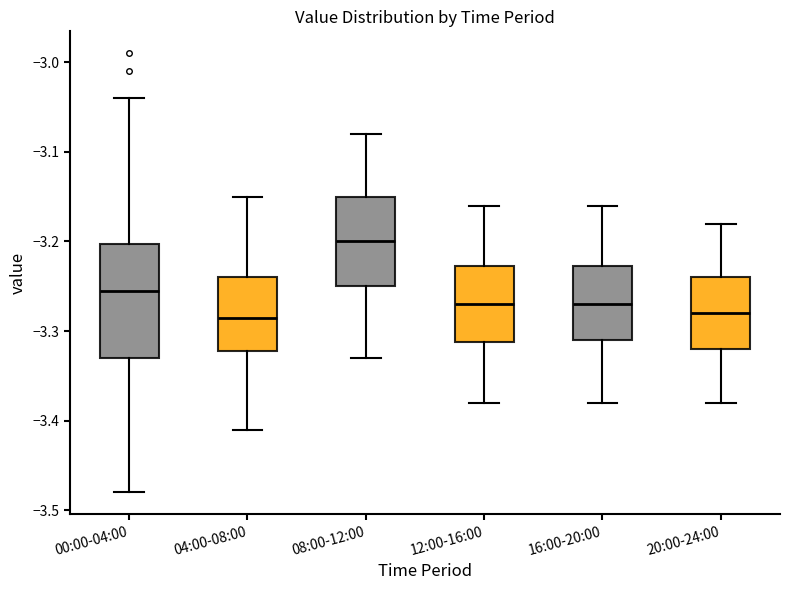

Where does the median line of the box for 00:00-04:00 sit on the y-axis? The values are not printed on the chart, so give them approximately, as read against the axis.

-3.25